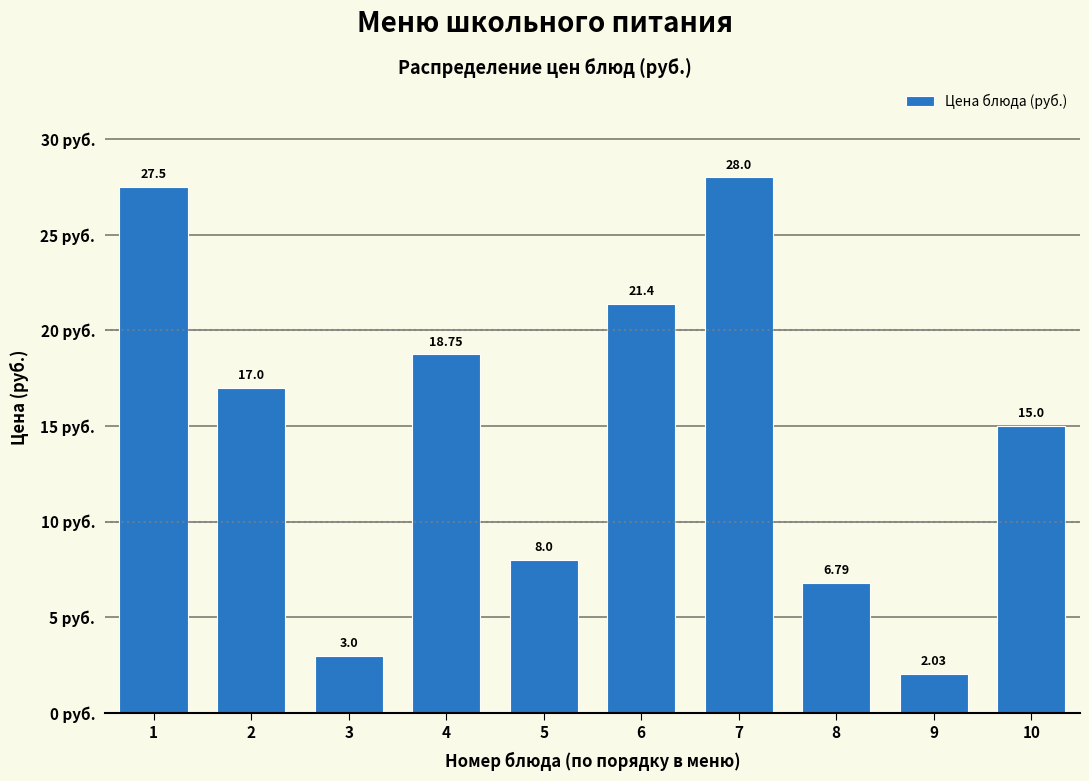

What is the change in value from 5 to 7?

+20.0